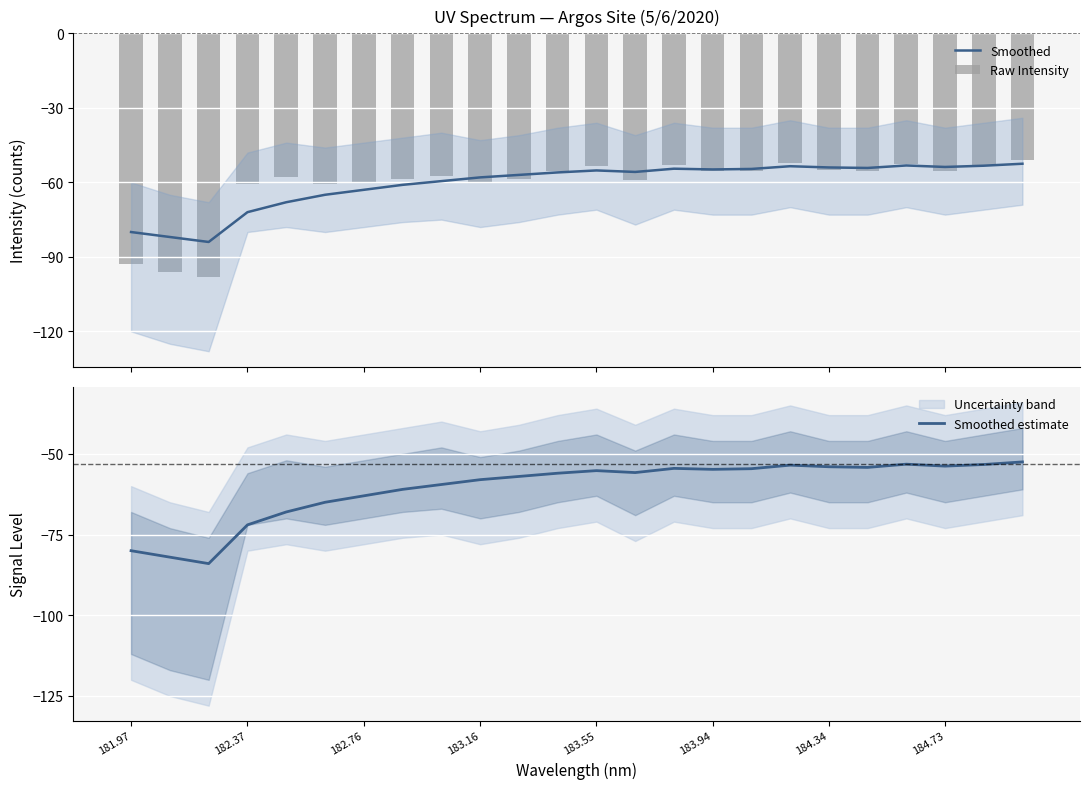

What is the average value of the Raw Intensity series?

-61.2